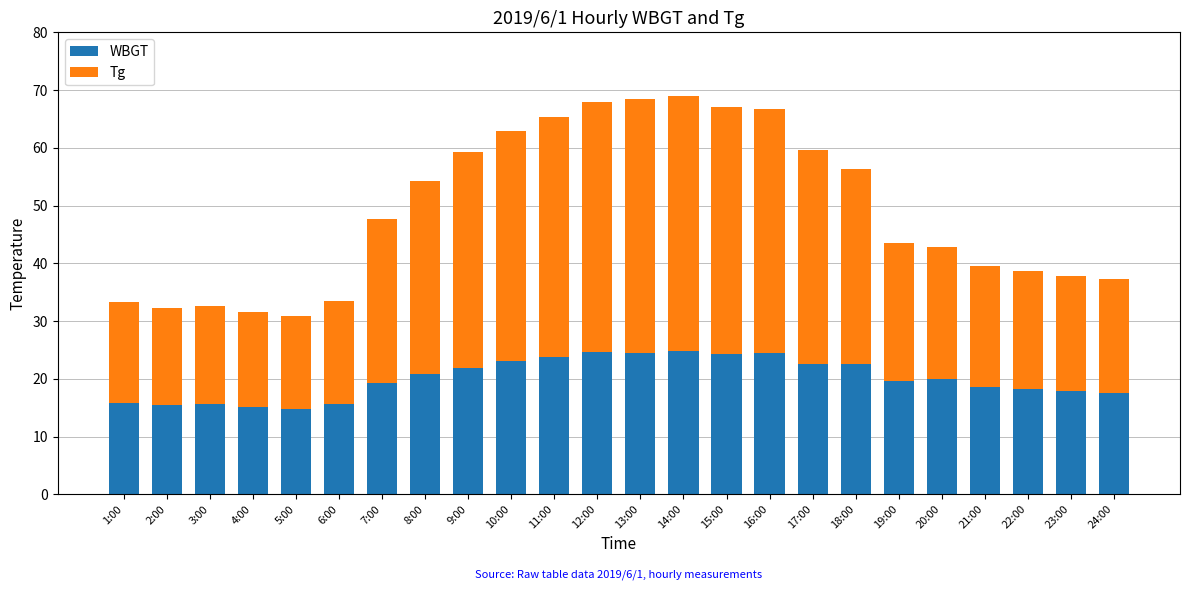

What is the total value across all series at 21:00?

39.5